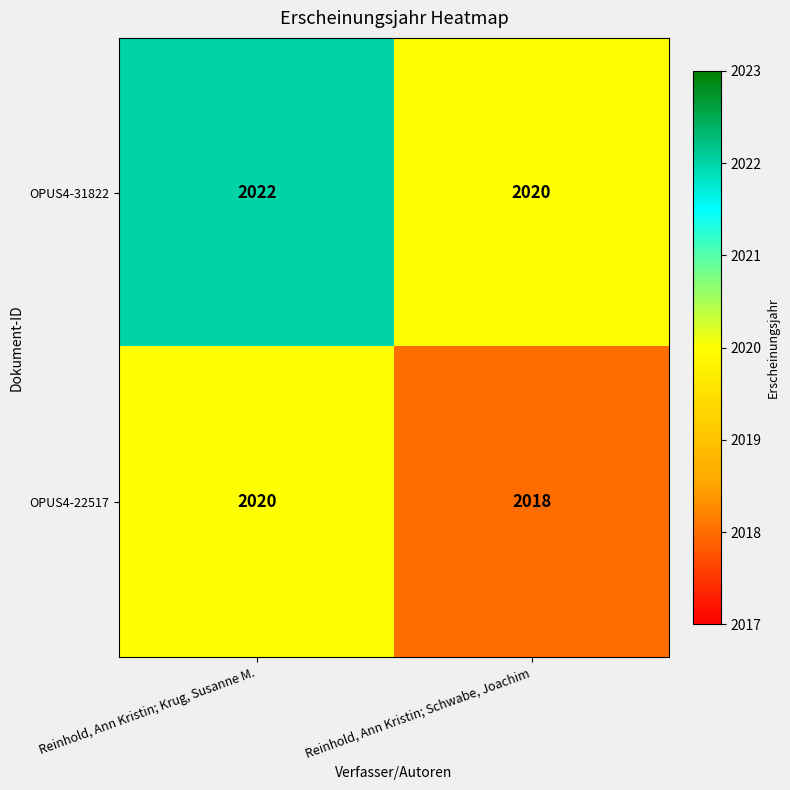

What is the sum of the OPUS4-31822 values at Reinhold, Ann Kristin; Schwabe, Joachim and Reinhold, Ann Kristin; Krug, Susanne M.?

4042